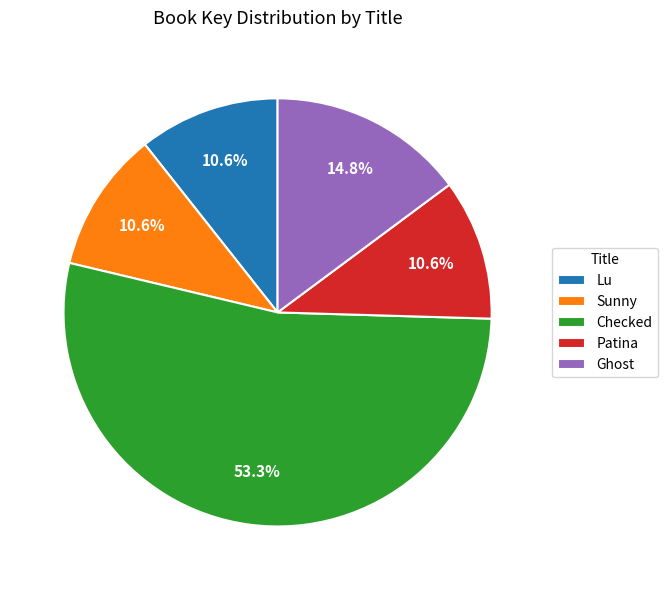

To the nearest percent, what is the average slice percentage?

20%